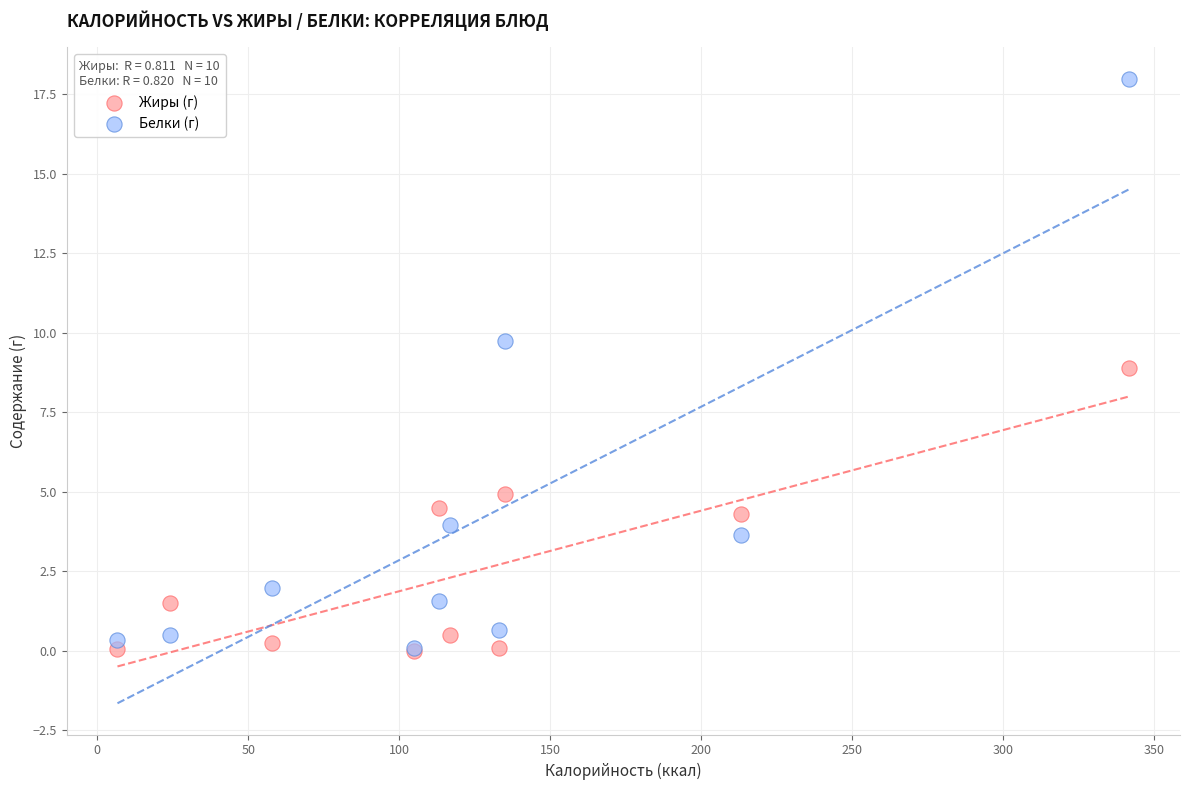

What are all the series names shown in the legend?

Жиры (г), Белки (г)